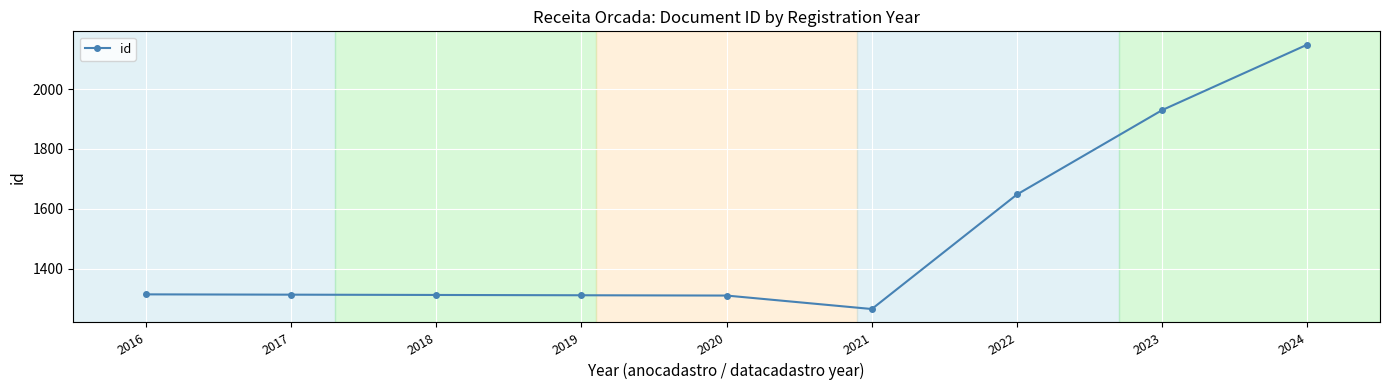

What is the sum of the values at 2023 and 2020?

3240